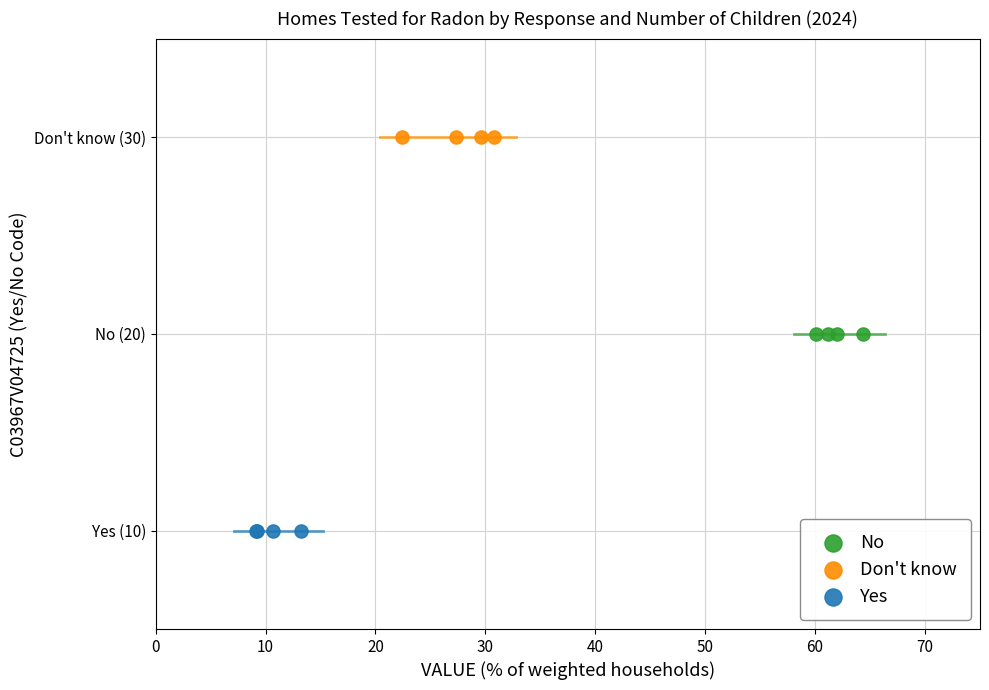

Which series contains the lowest Y value?

Yes